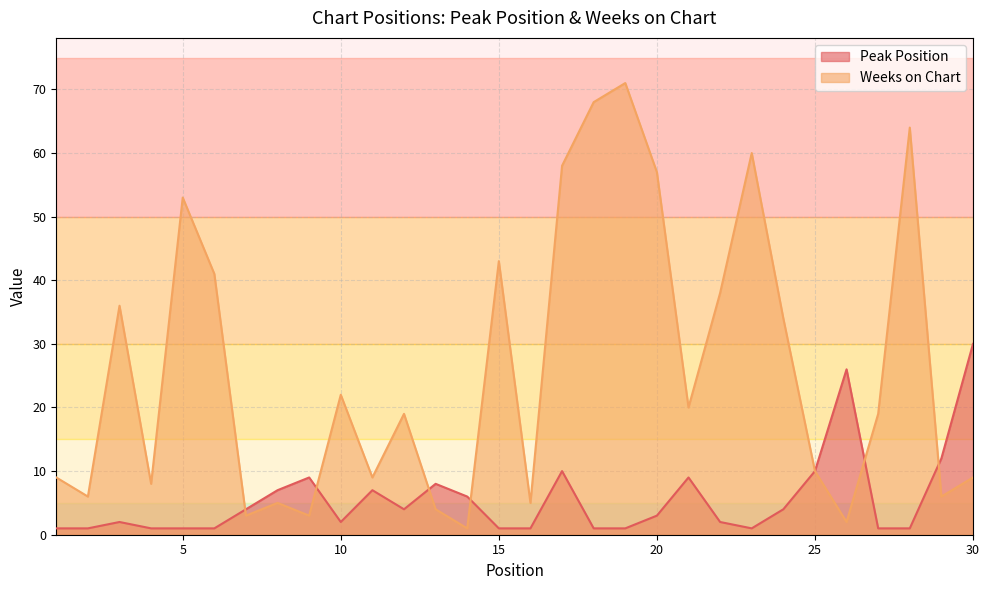

Count the number of categories in the chart.

30